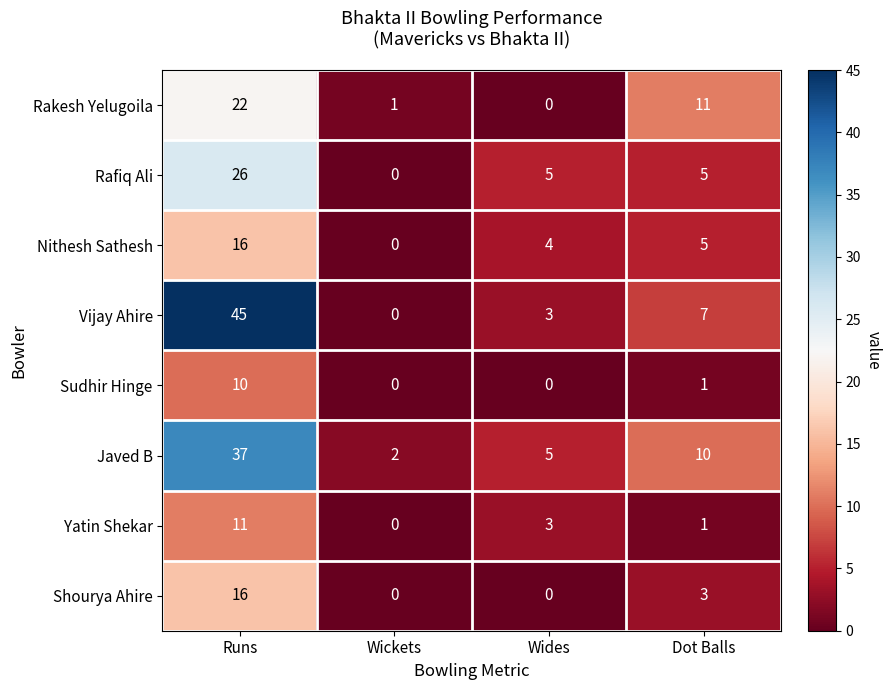

At which category does the chart reach its peak across all series?

Runs